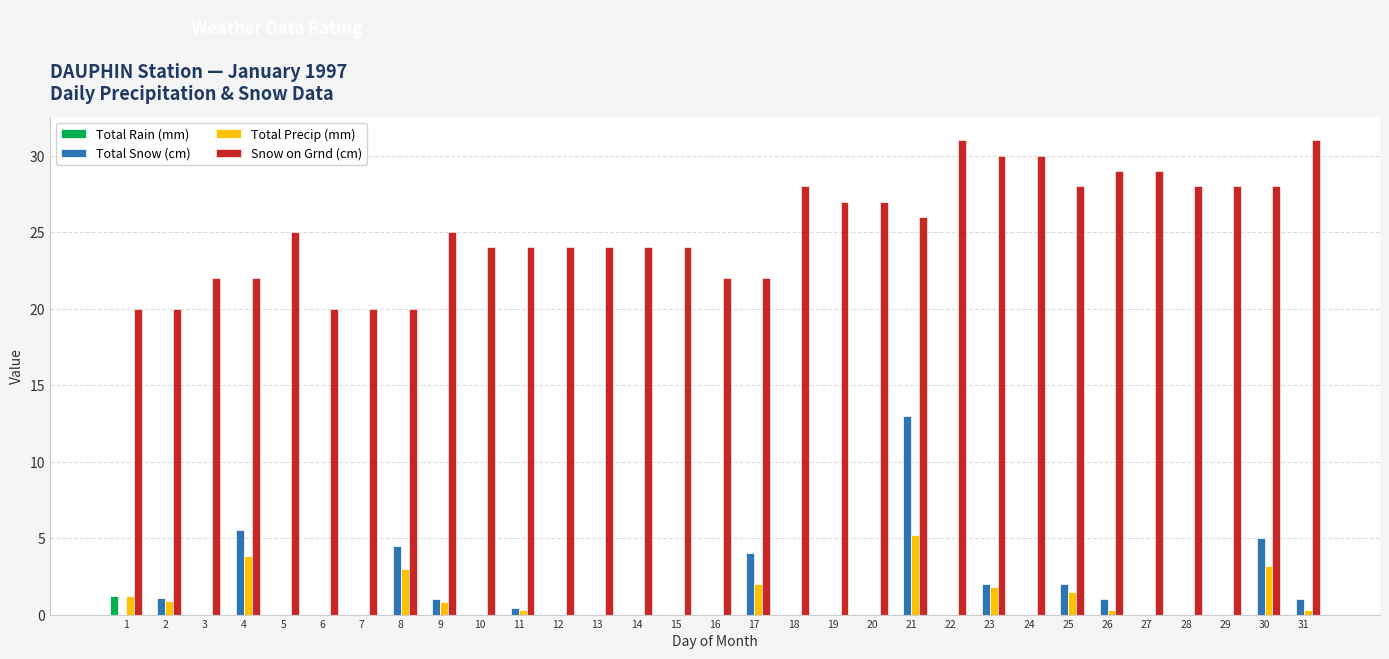

What is the sum of all Snow on Grnd (cm) values?

782.0